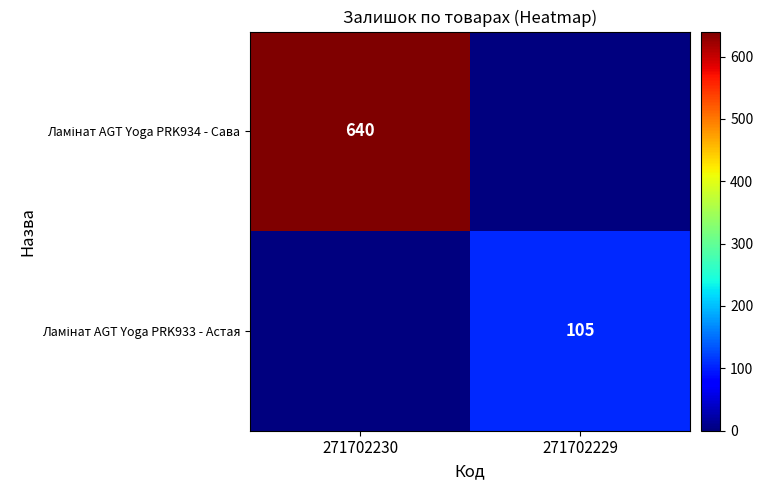

What is the greatest value displayed?

640